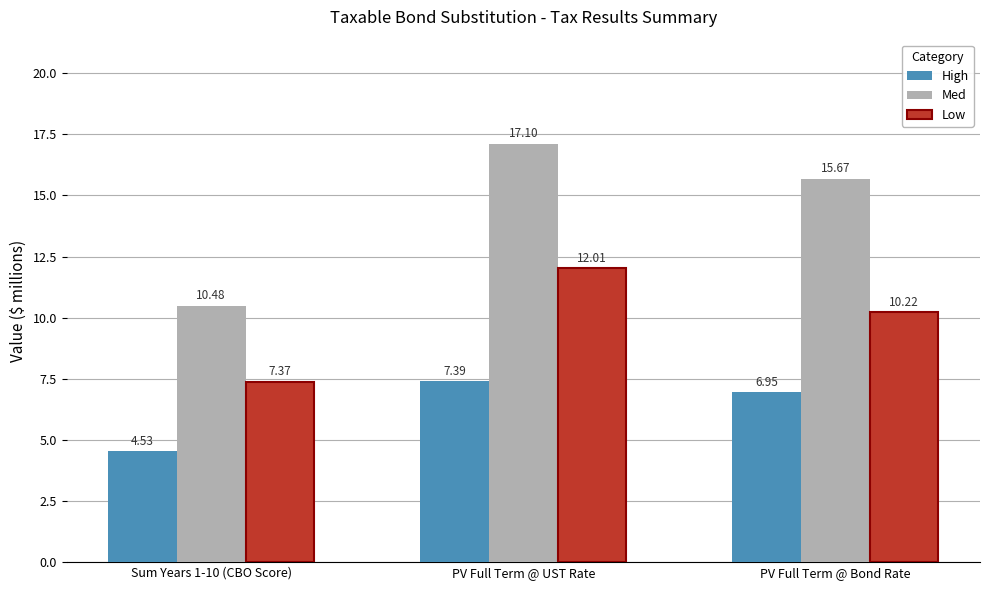

At PV Full Term @ Bond Rate, list the series in order from largest to smallest.

Med, Low, High